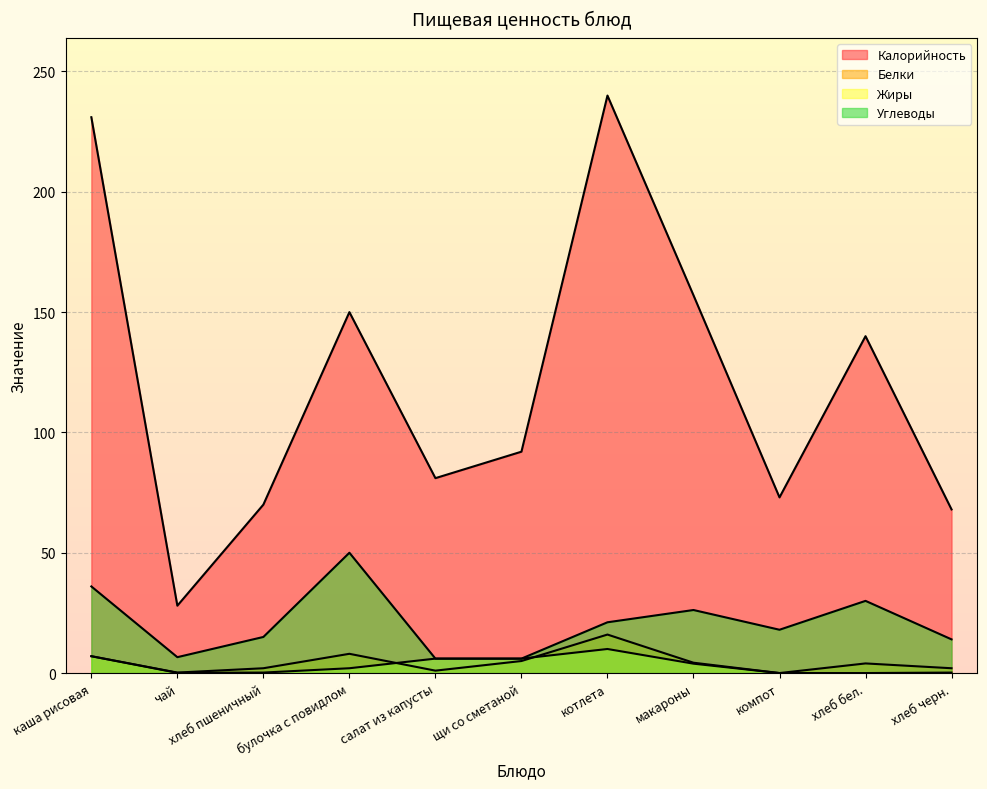

How many lines are shown in the chart?

4